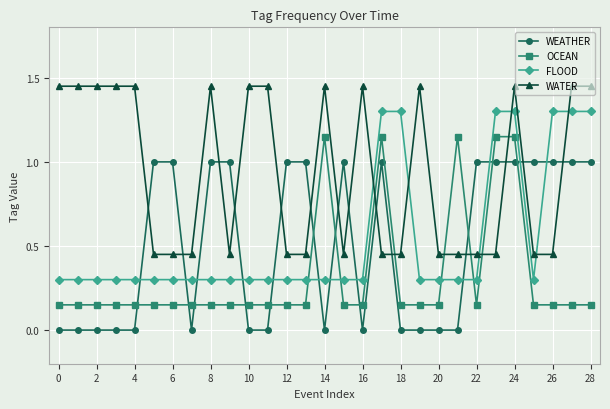

What is the value of the FLOOD point at the 28th from the left?

1.3